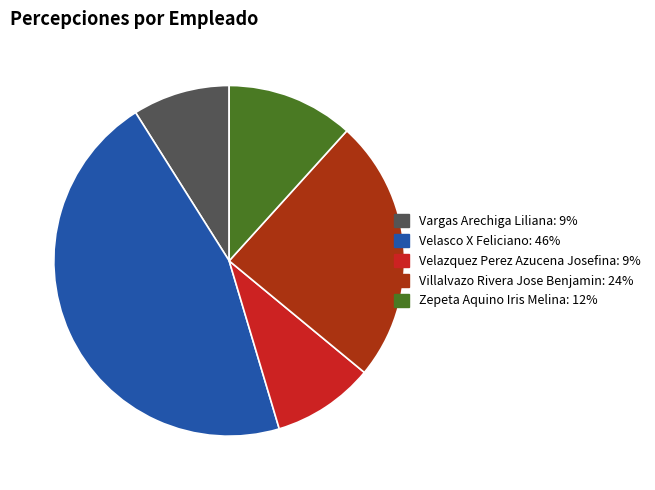

What is the largest slice in the pie chart?

Velasco X Feliciano